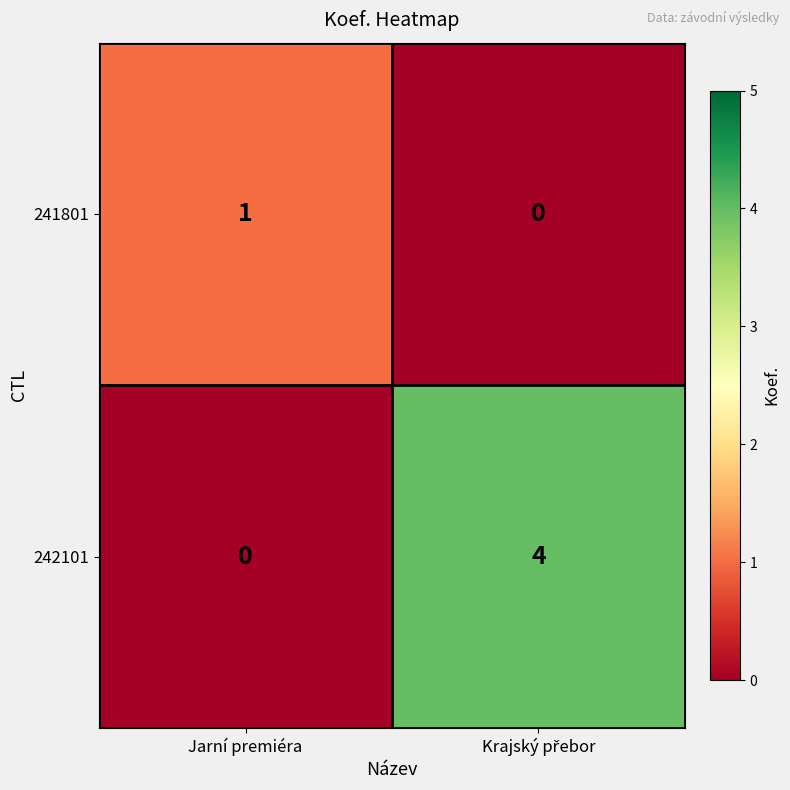

True or false: 241801 has a value of 1 at Jarní premiéra.

True